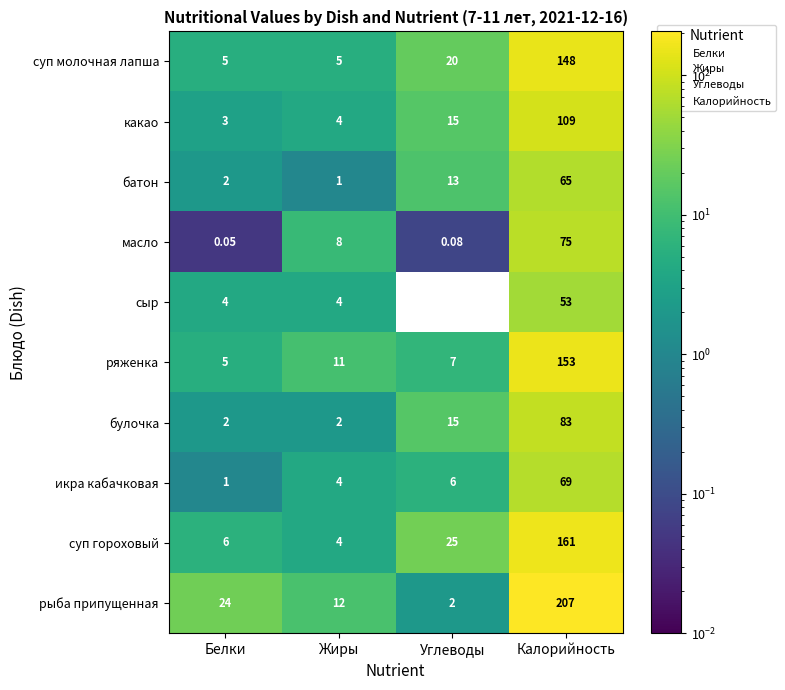

At which category does the chart reach its minimum across all series?

Углеводы